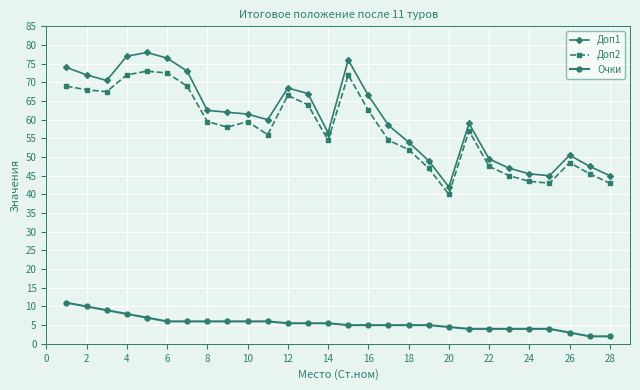

List the series in order of their peak value, lowest first.

Очки, Доп2, Доп1